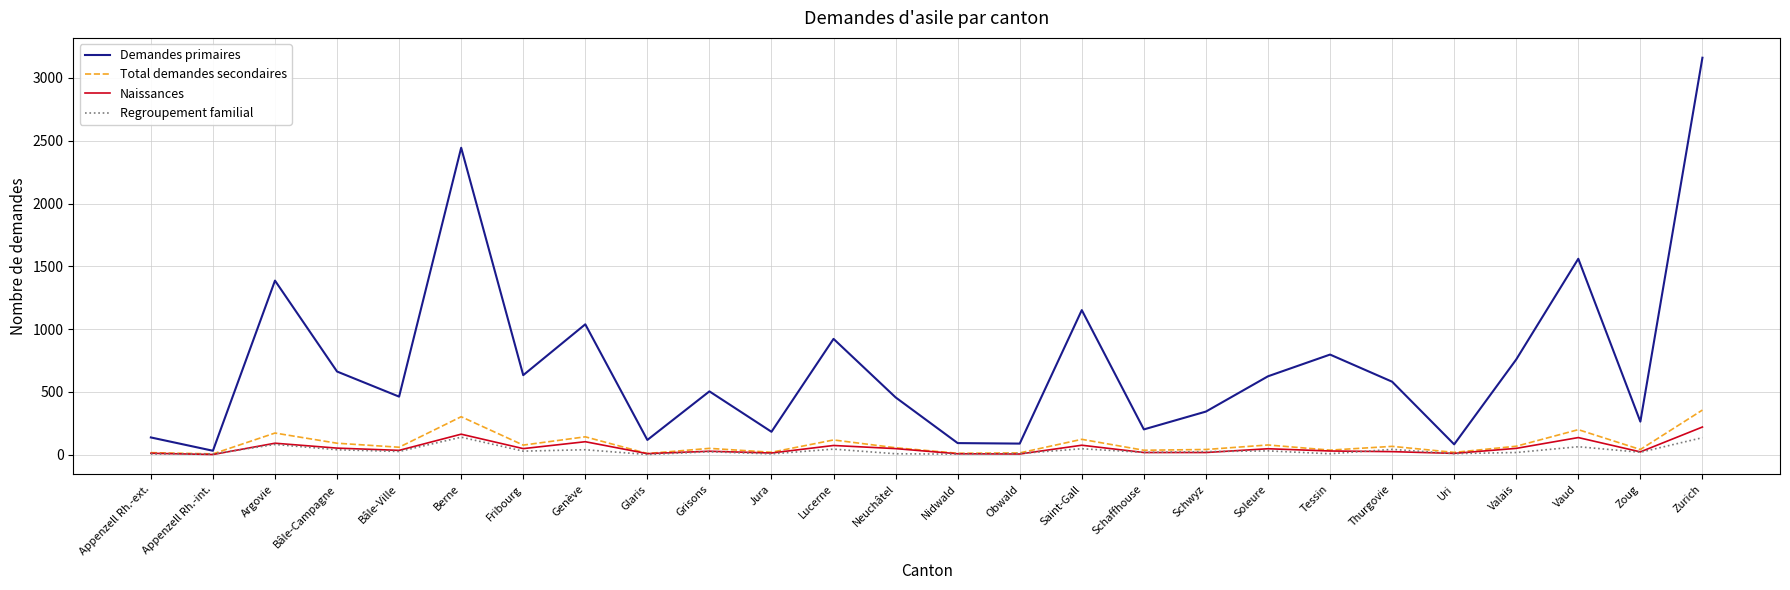

How many lines are shown in the chart?

4